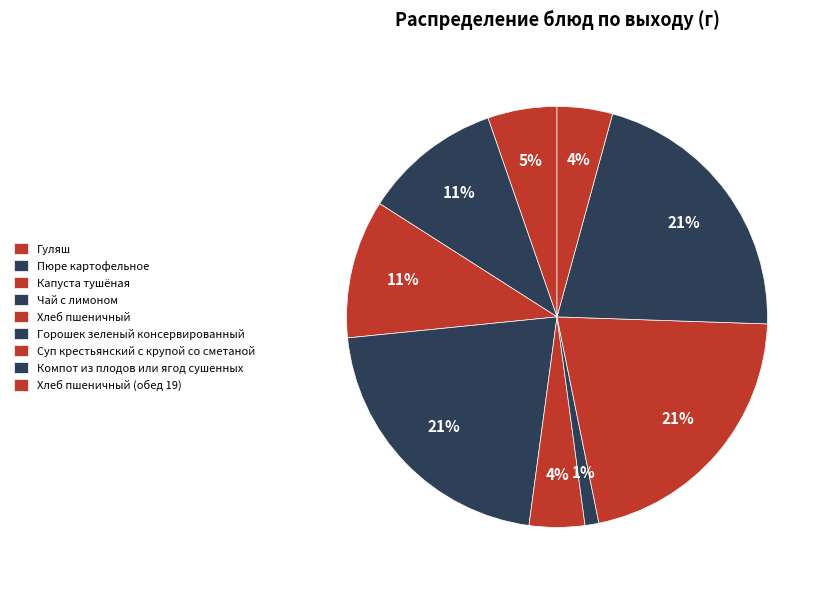

How many slices are in this pie chart?

9